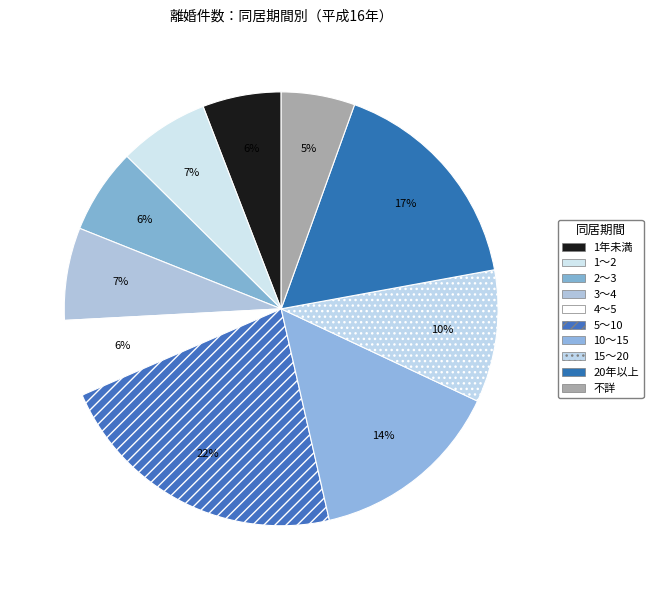

To the nearest percent, what is the average slice percentage?

10%